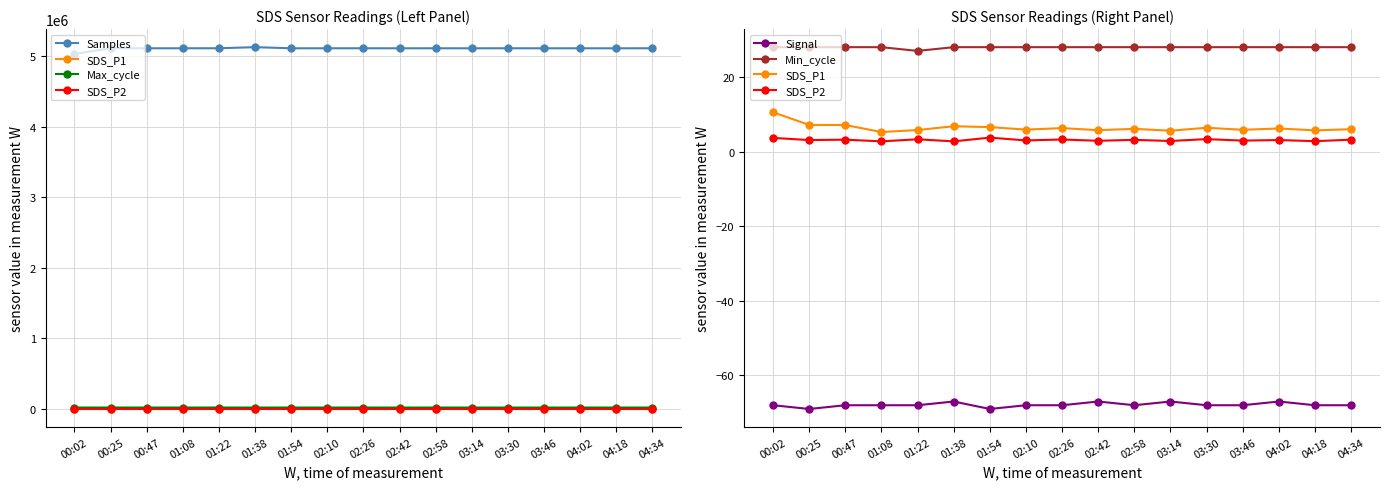

How many lines are shown in the chart?

6